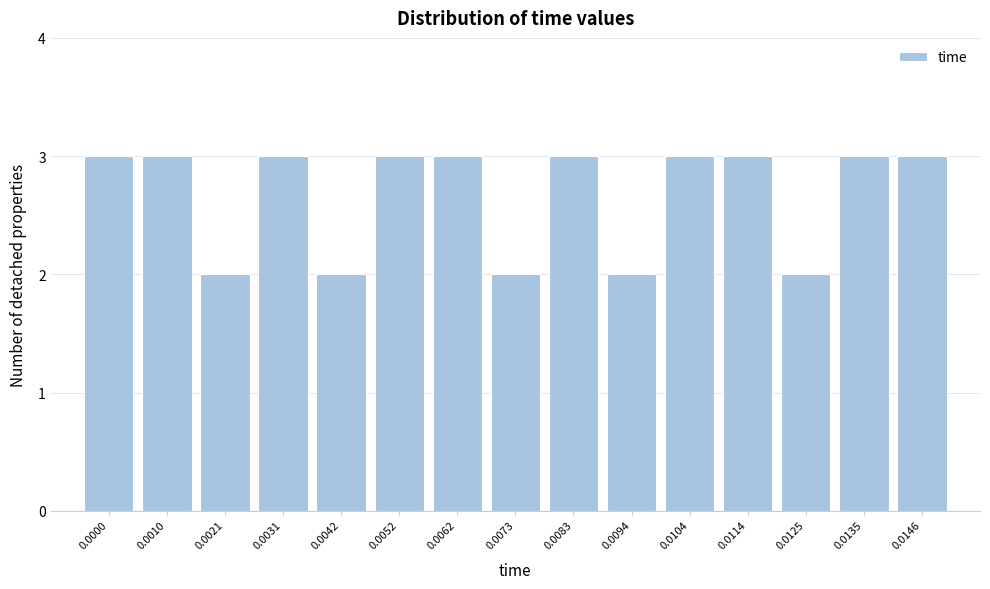

Reading left to right, list all the values displayed in this chart.

3	3	2	3	2	3	3	2	3	2	3	3	2	3	3